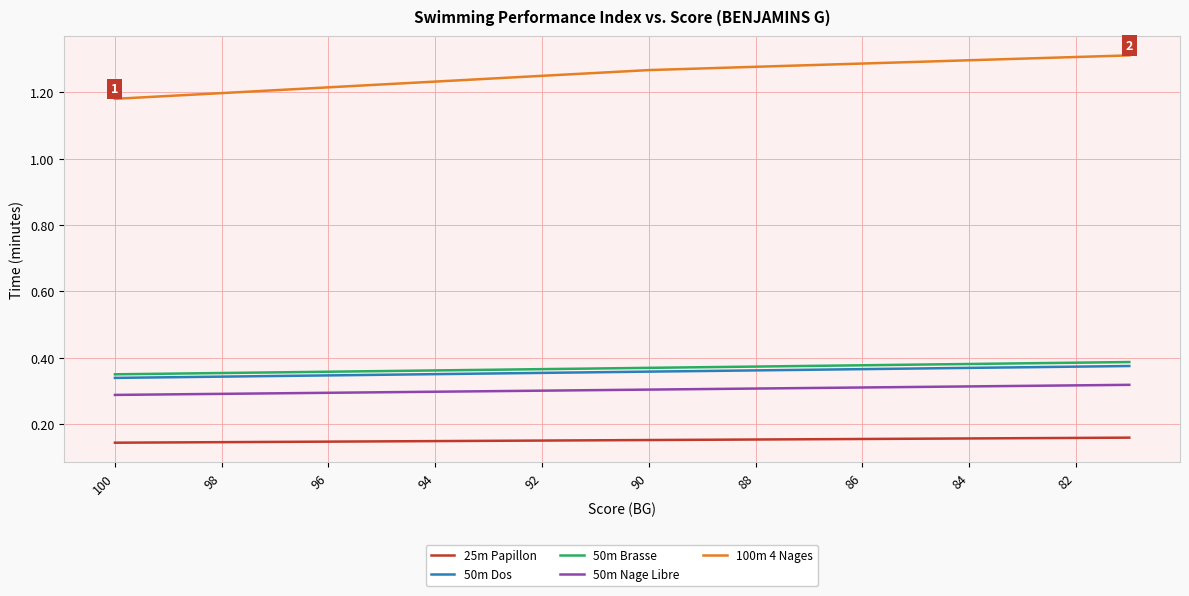

Which series has the largest total across all categories?

100m 4 Nages